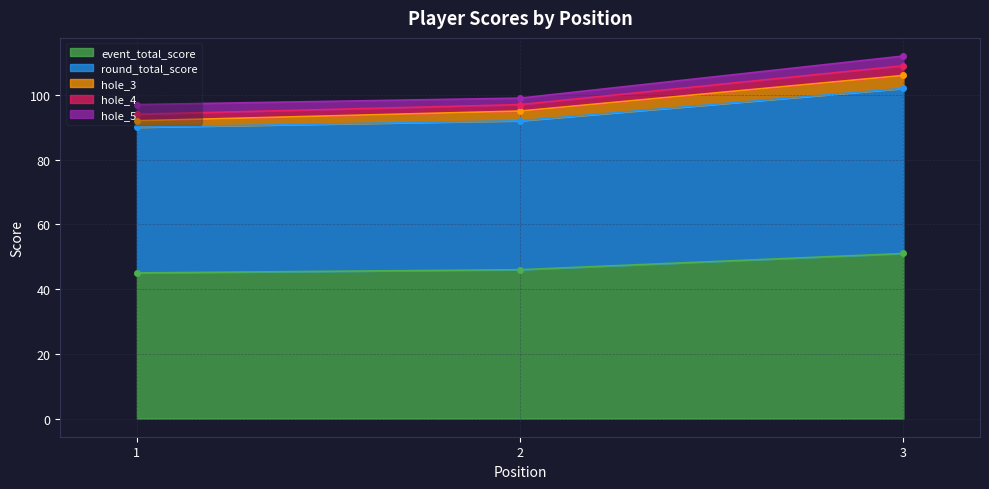

What is the difference between the round_total_score values at 2 and 3?

10